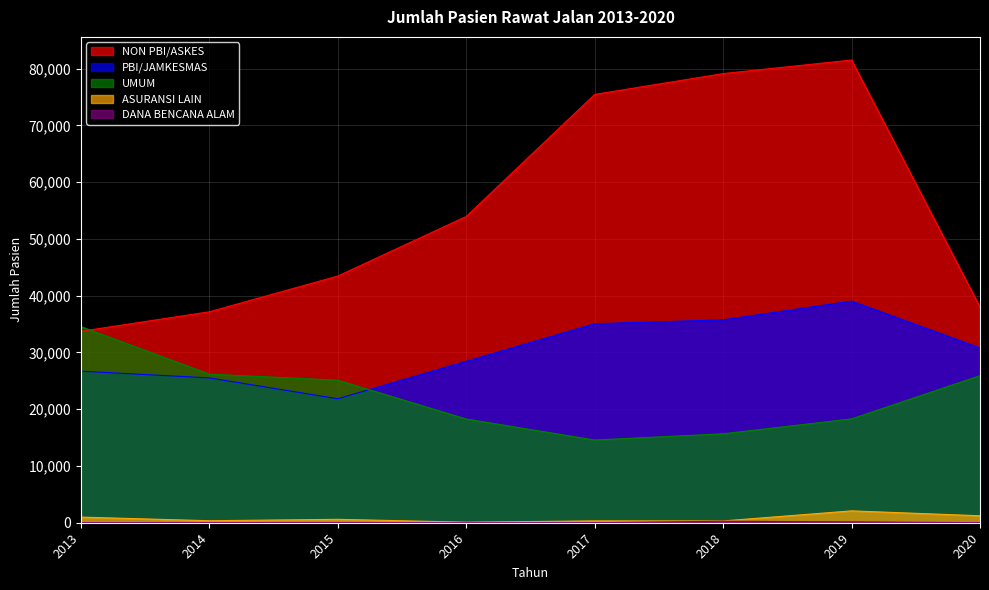

What is the value of the NON PBI/ASKES point at the 2nd from the left?

37158